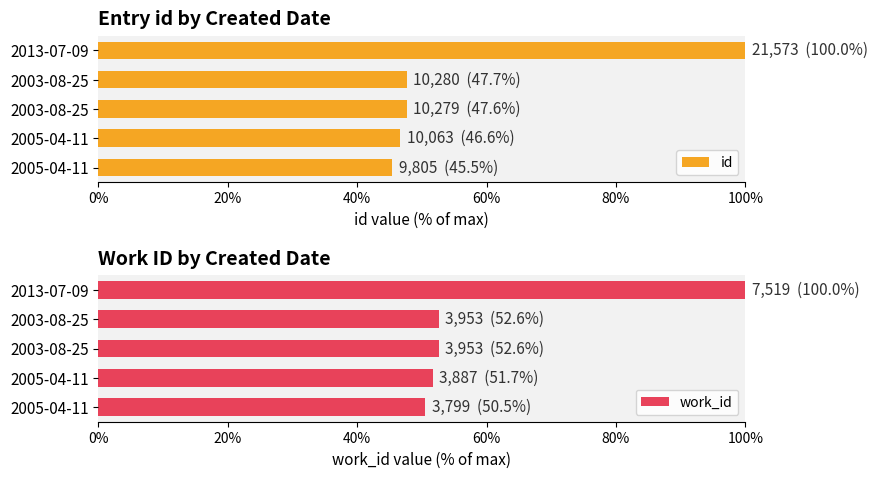

Reading left to right, transcribe all the data shown in this chart.

id: 45.5	46.6	47.6	47.7	100.0
work_id: 50.5	51.7	52.6	52.6	100.0